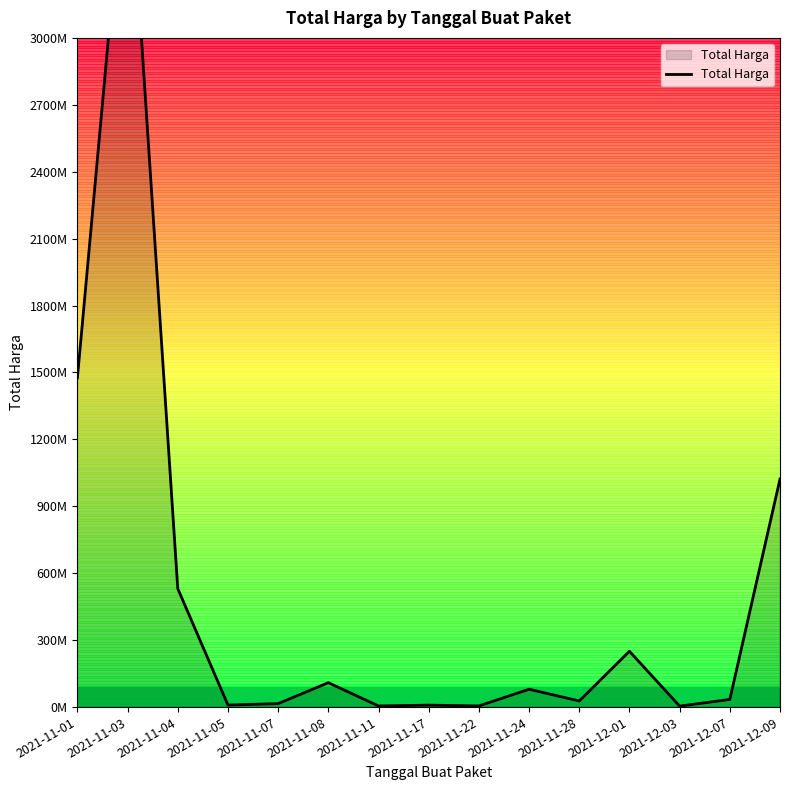

What value does the data have at 2021-11-17, to the nearest 100?

8742500